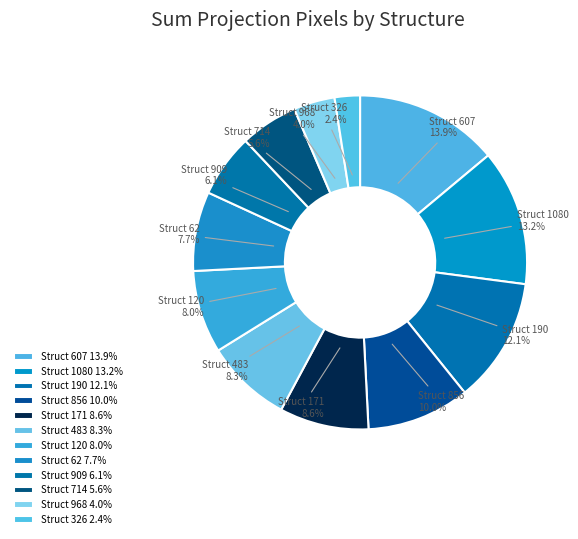

Is Struct 909 the majority of the pie?

No